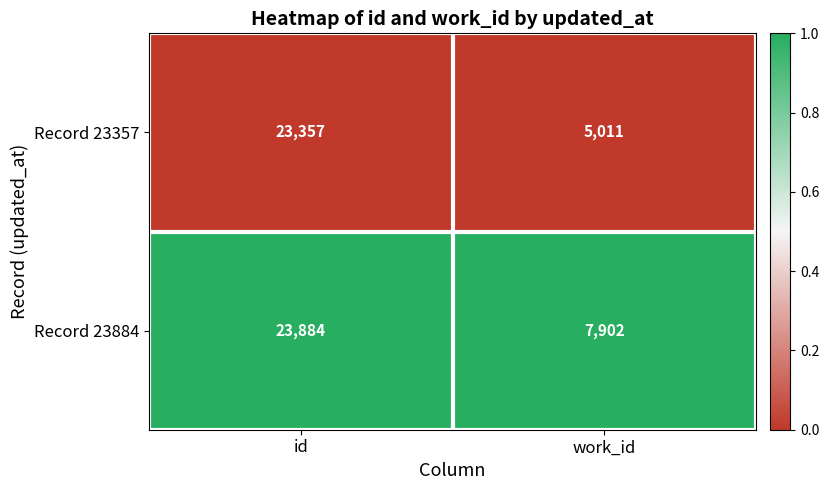

What is the smallest value displayed?

5011